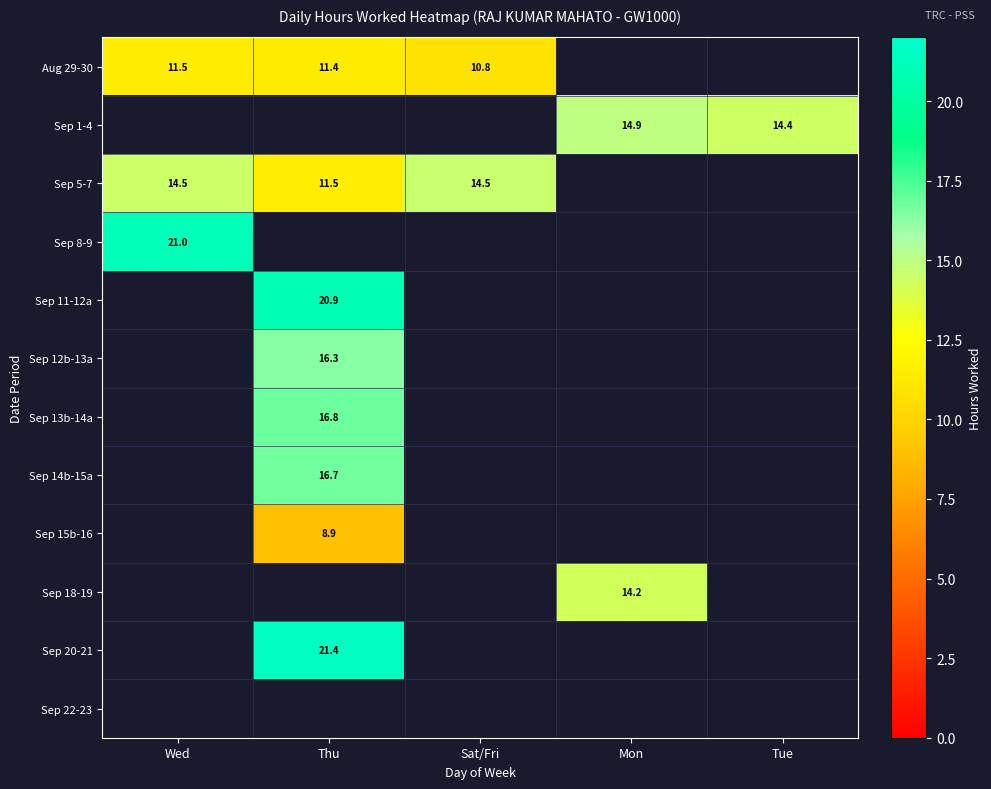

At Tue, list the series in order from largest to smallest.

Aug 29-30, Sep 1-4, Sep 5-7, Sep 8-9, Sep 11-12a, Sep 12b-13a, Sep 13b-14a, Sep 14b-15a, Sep 15b-16, Sep 18-19, Sep 20-21, Sep 22-23